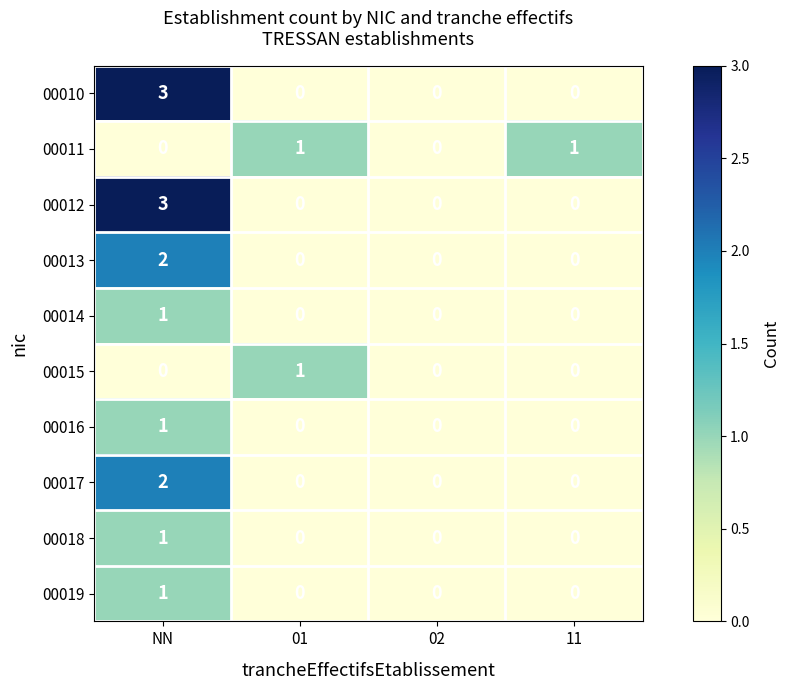

How many series are shown in this chart?

10